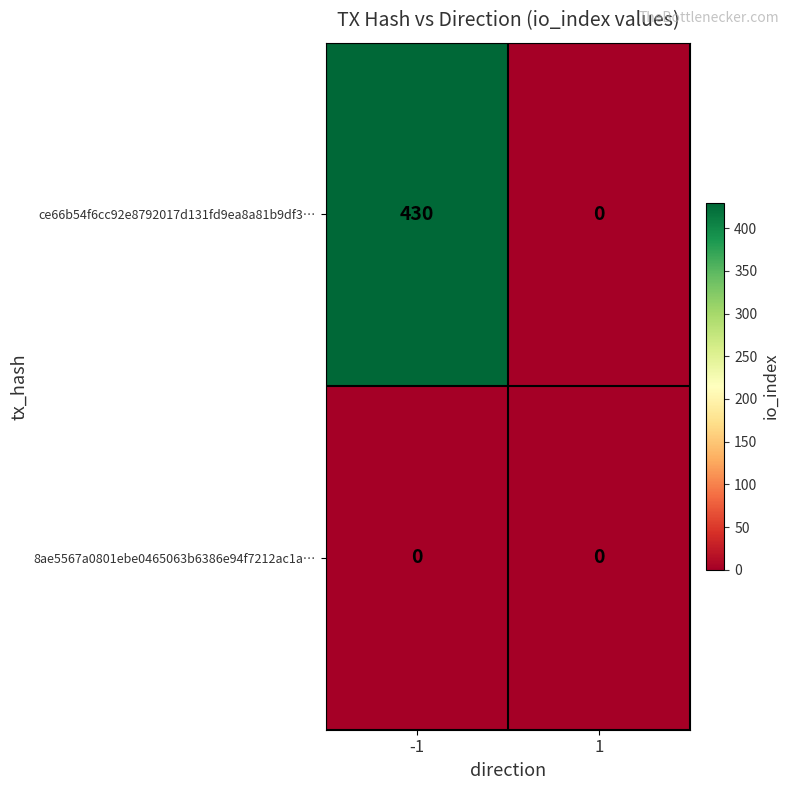

How many distinct data groups are displayed?

2